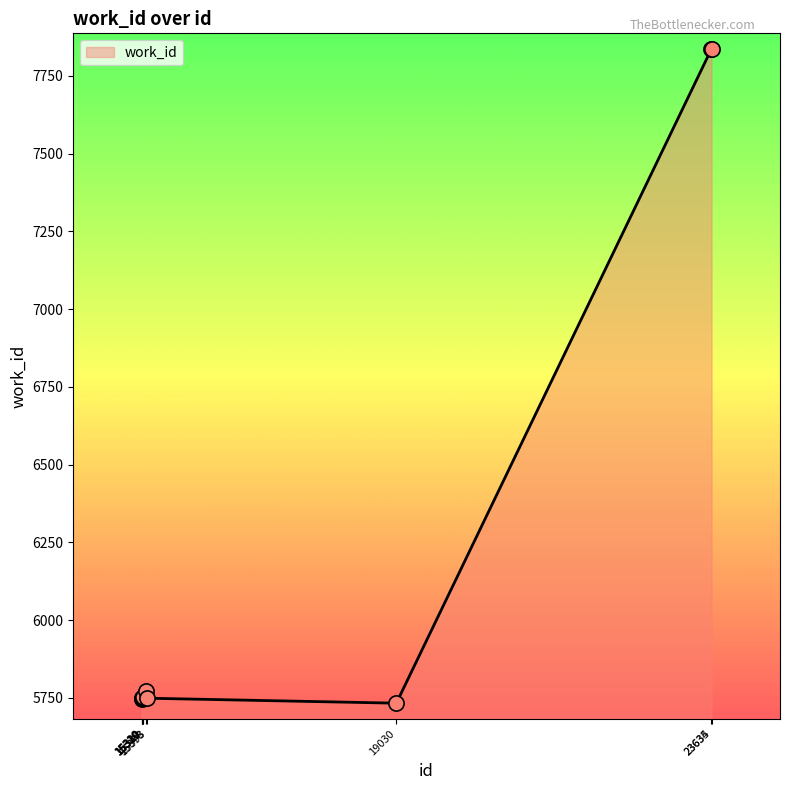

Between 19030 and 23634, which is larger?

23634